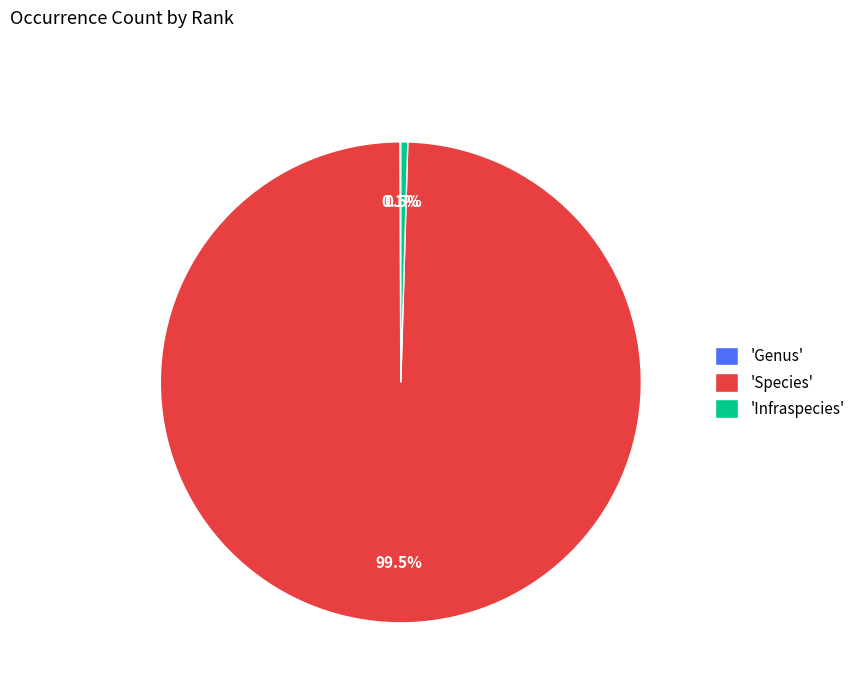

Is there any slice that represents more than half of the pie?

Yes